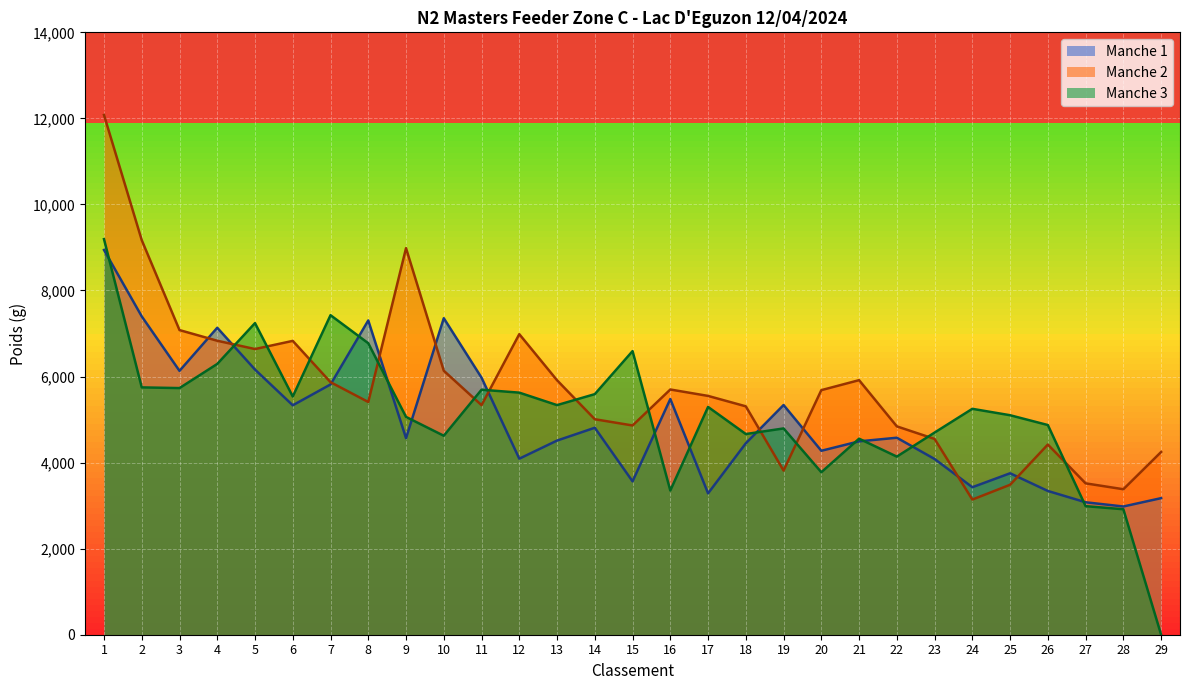

What is the minimum value for Manche 2?

3141